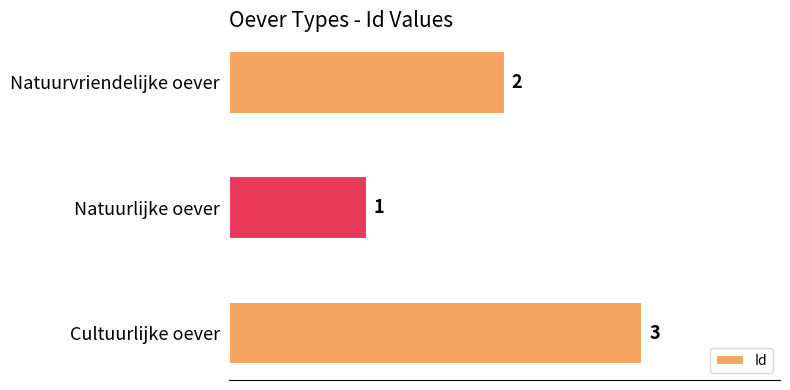

Does the chart contain stacked bars?

No